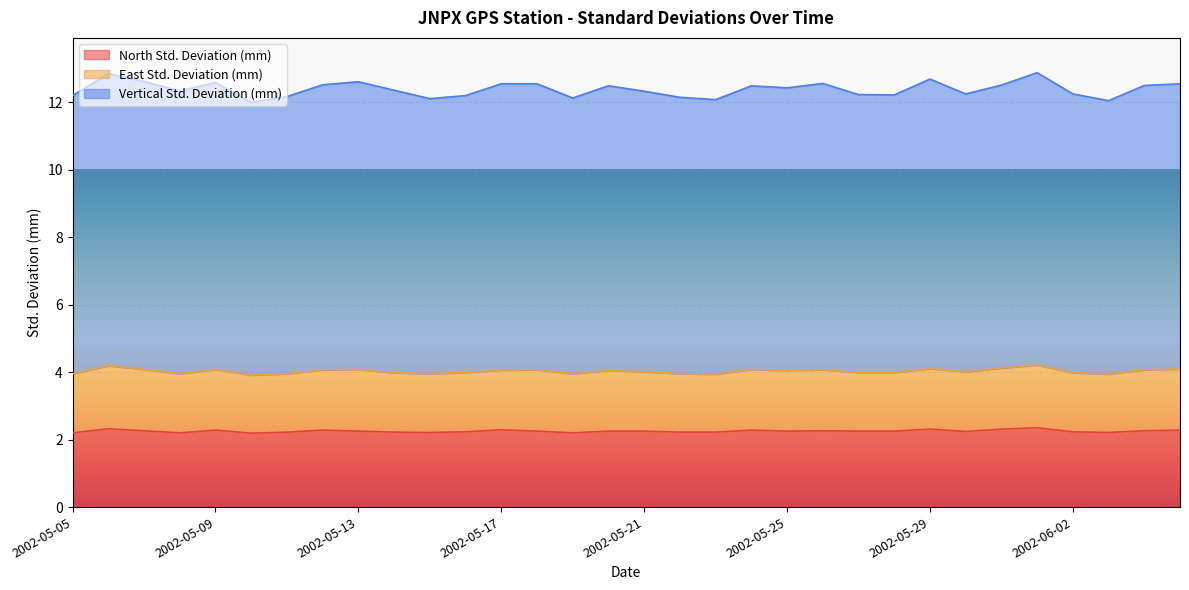

What is the difference between the second highest and minimum values in the Vertical Std. Deviation (mm) series?

0.8